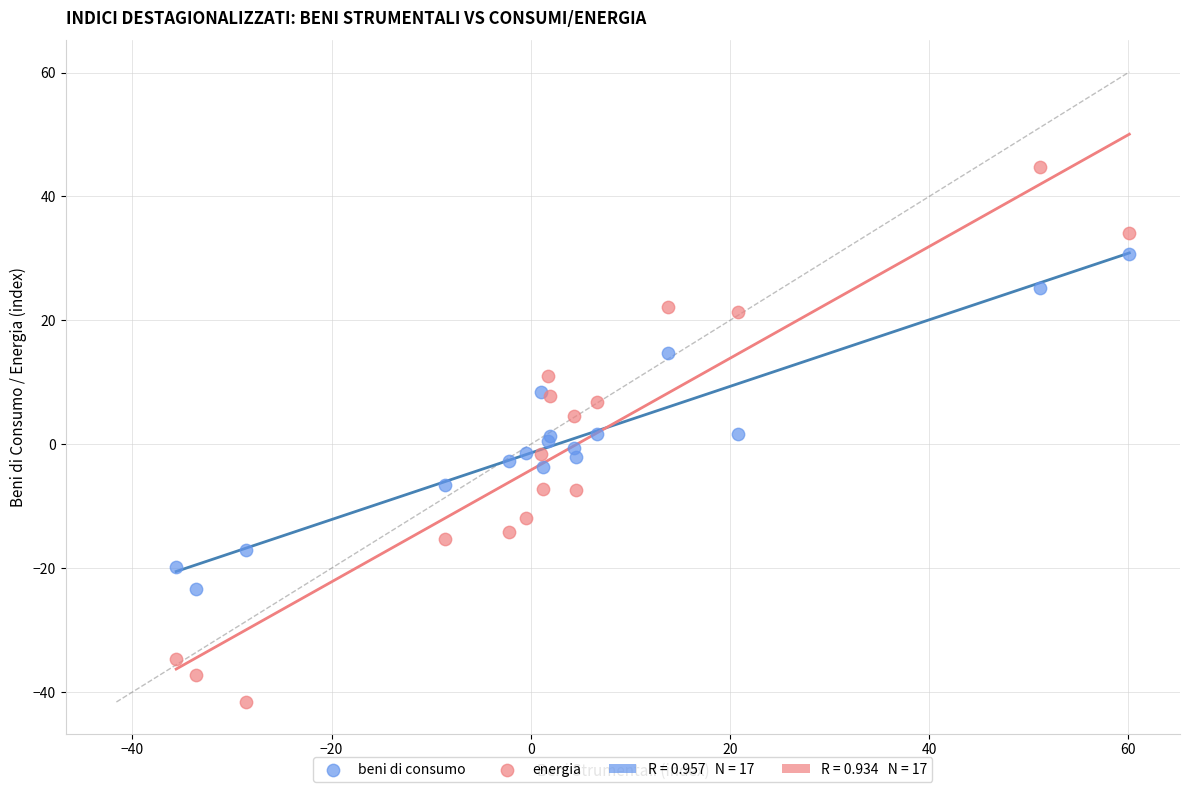

Which series reaches the minimum Y coordinate?

energia